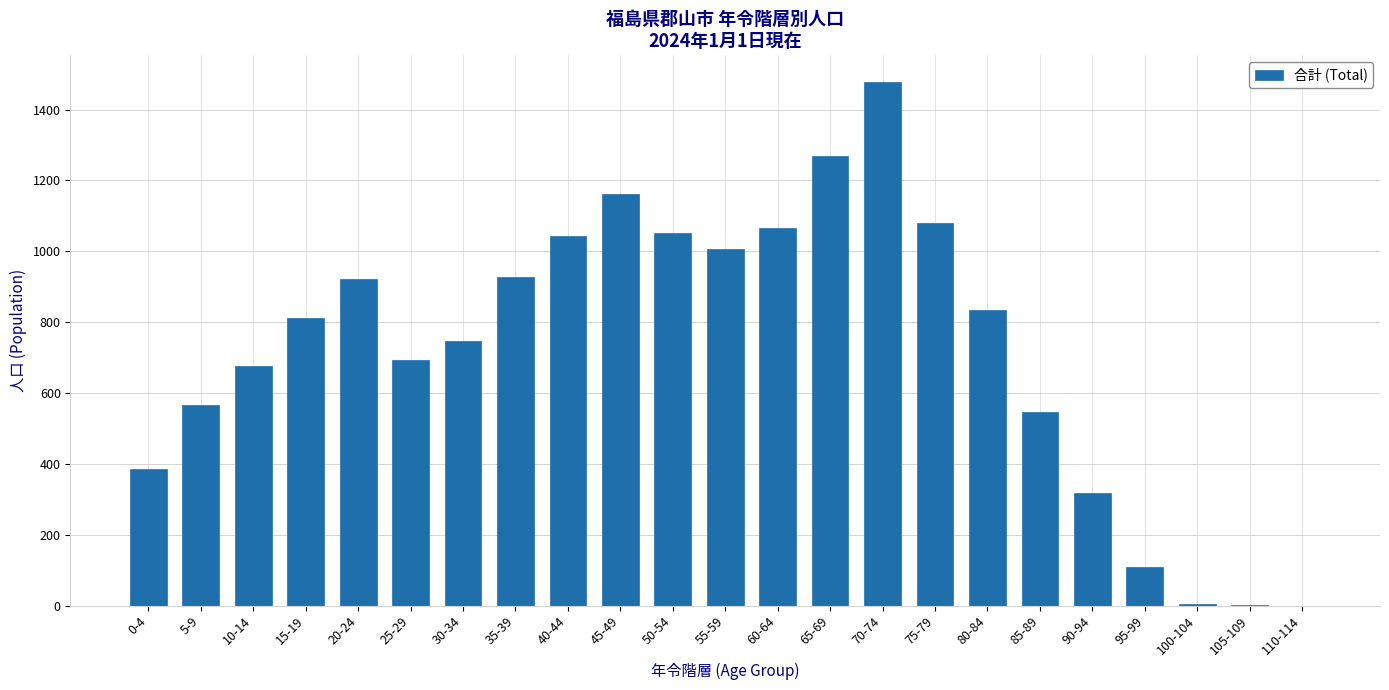

Approximately how many times larger is the value at 55-59 compared to 25-29?

1.4